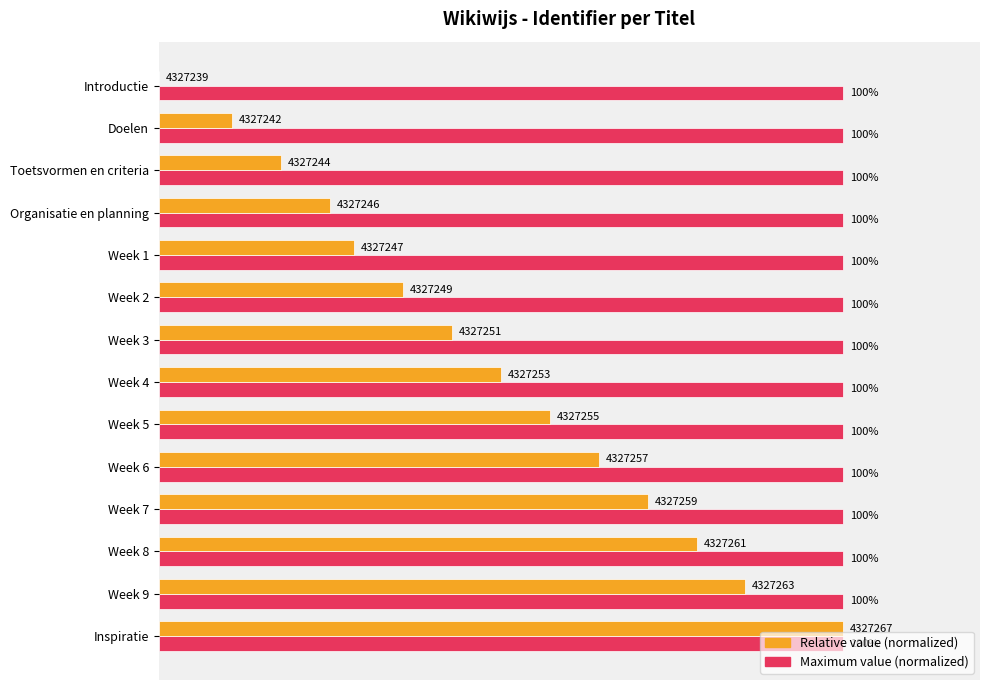

What are all the series names shown in the legend?

Relative value (normalized), Maximum value (normalized)